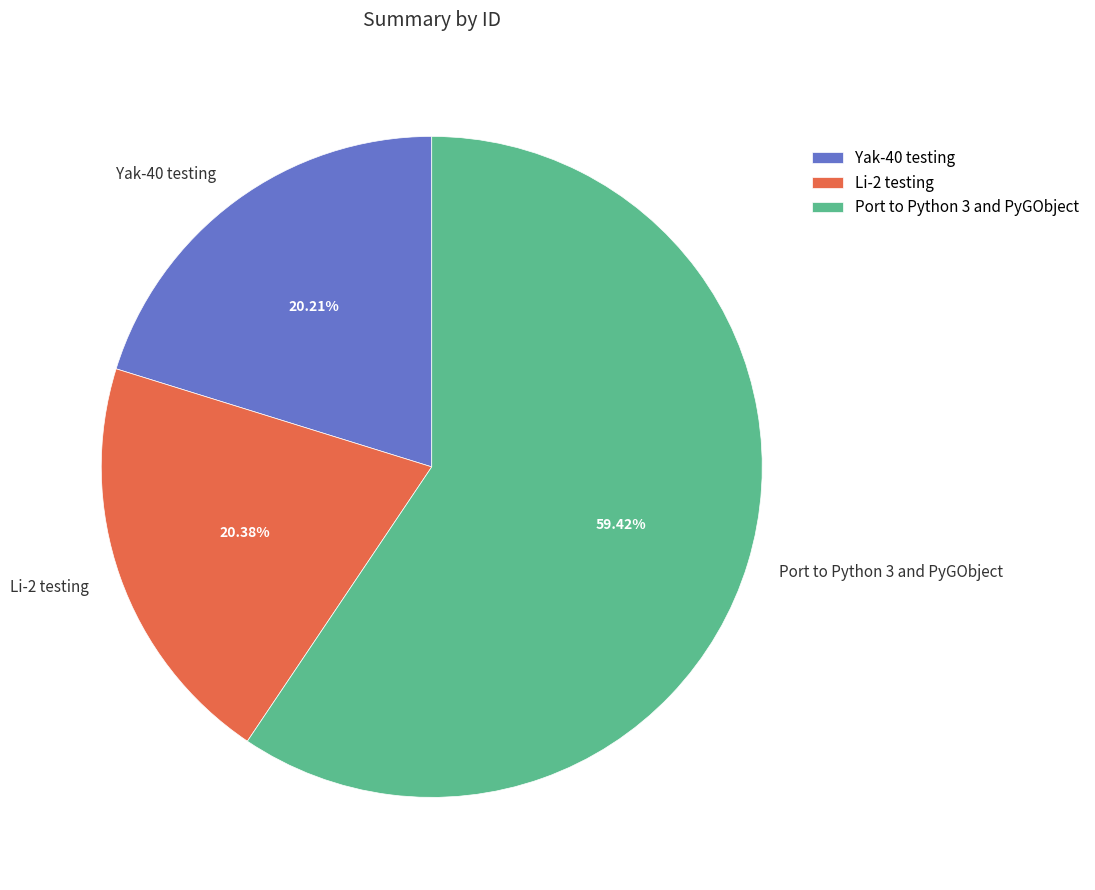

Between Port to Python 3 and PyGObject and Li-2 testing, which is larger?

Port to Python 3 and PyGObject